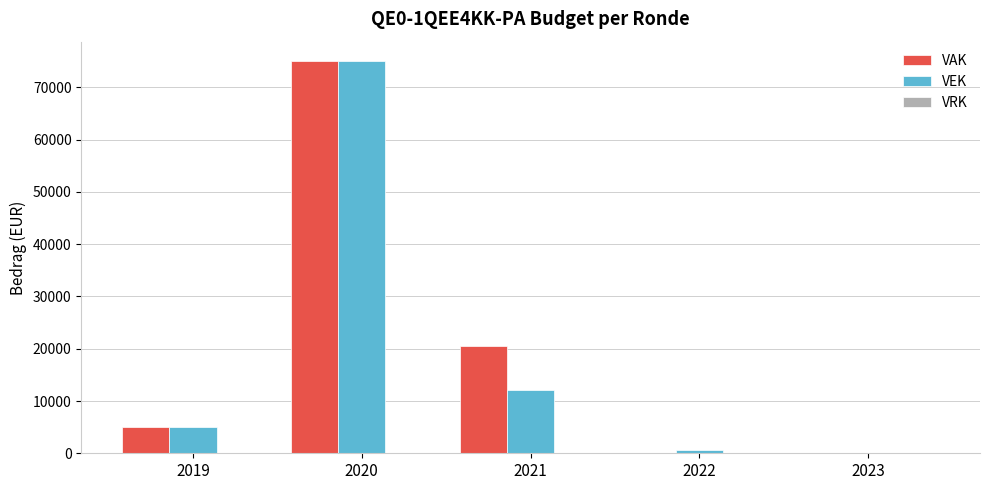

Which category has the highest value in the VEK series?

2020